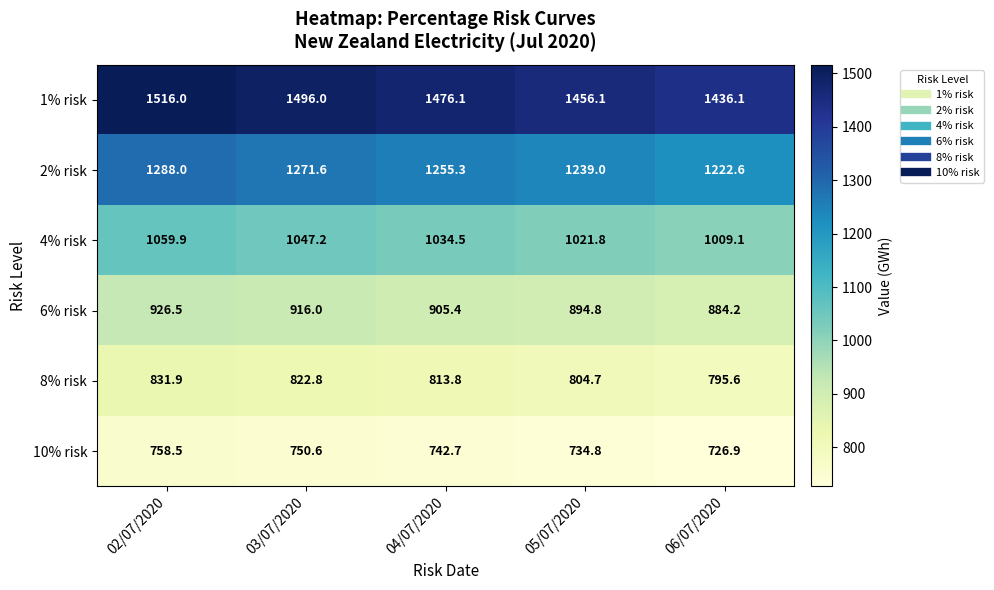

What is the minimum value shown in the chart?

726.9